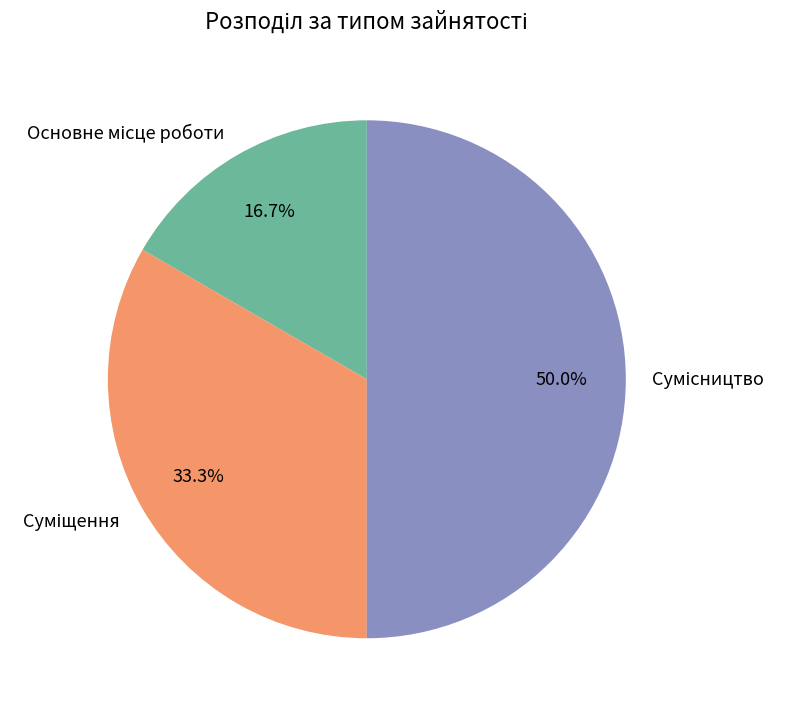

To the nearest percent, what portion does Основне місце роботи represent?

17%